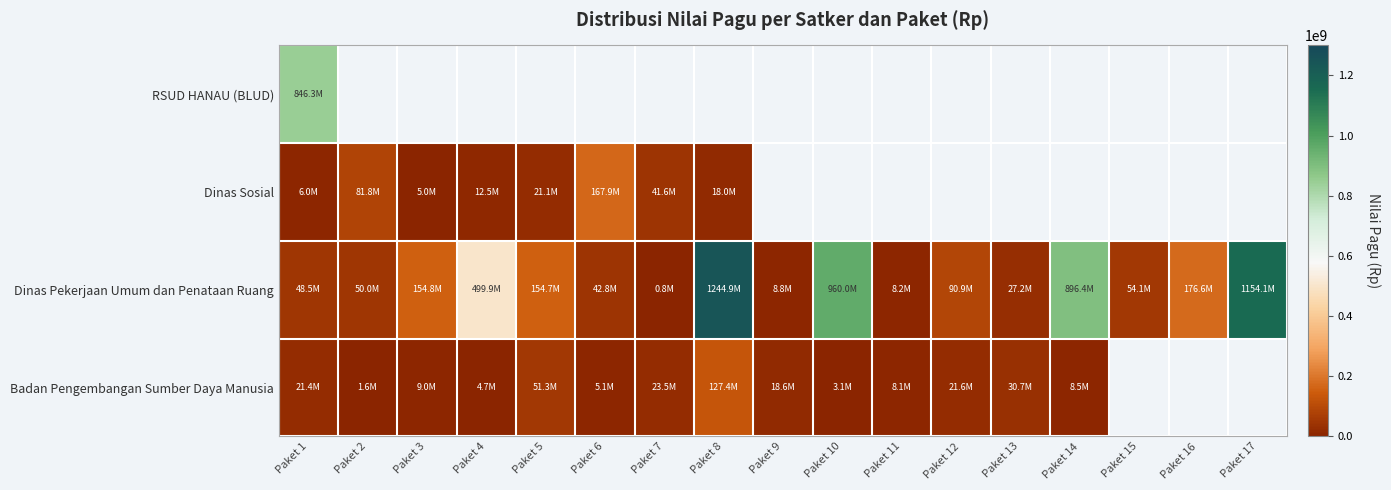

What is the sum of all Dinas Pekerjaan Umum dan Penataan Ruang values?

5572750000.0